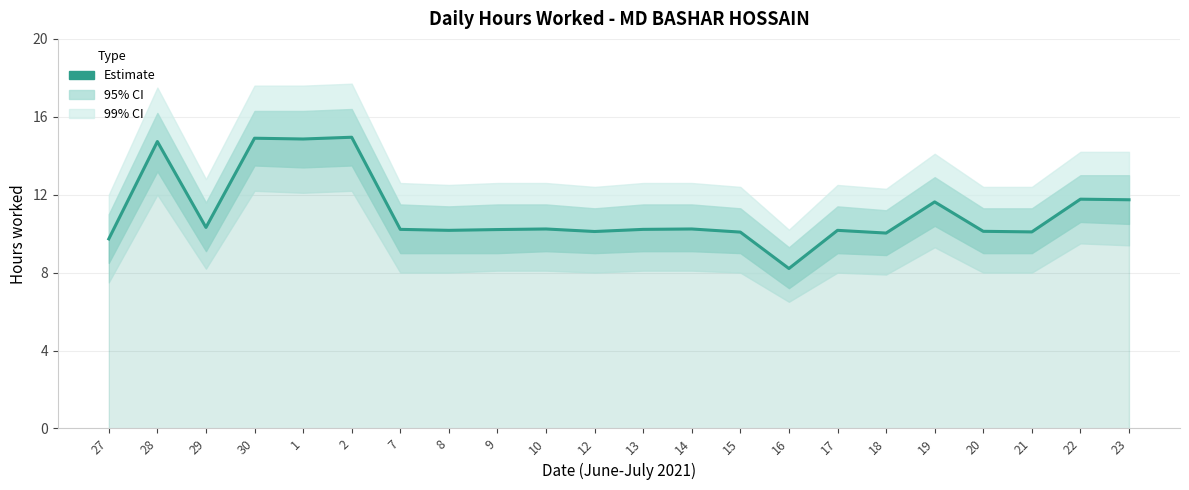

Is it true that the value at 17 is 3.2?

False